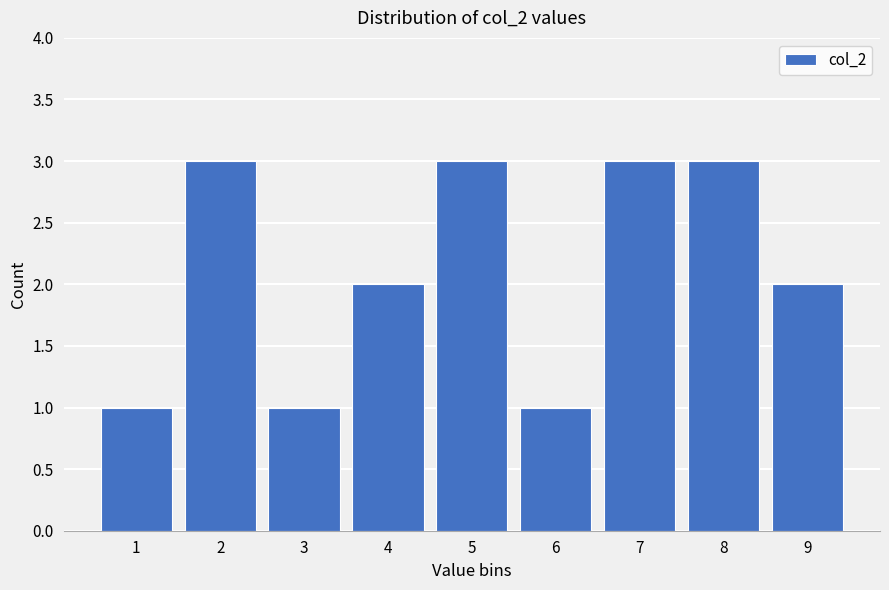

Reading left to right, extract all data points from this chart.

1	3	1	2	3	1	3	3	2